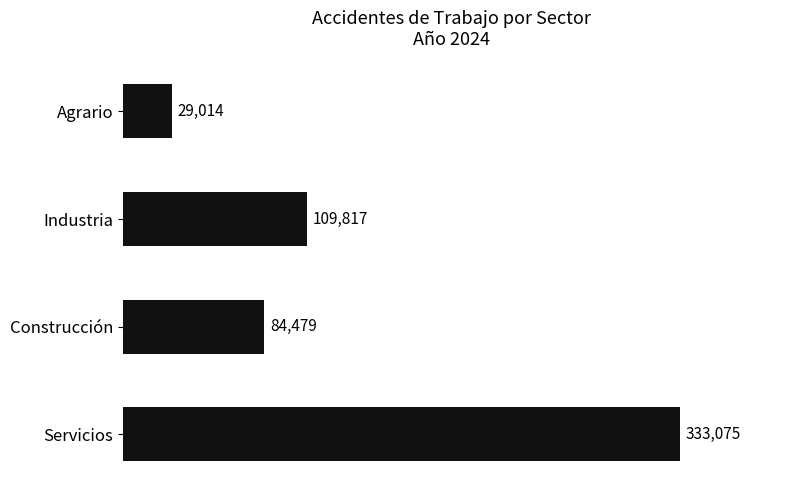

At which category does the chart reach its peak across all series?

Servicios